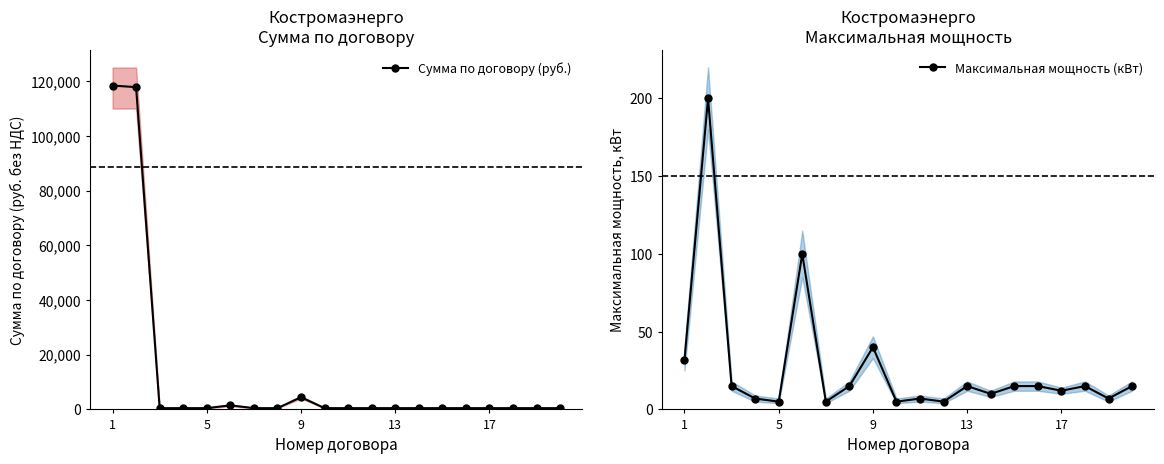

True or false: Максимальная мощность (кВт) and Сумма по договору (руб.) intersect in this chart.

False